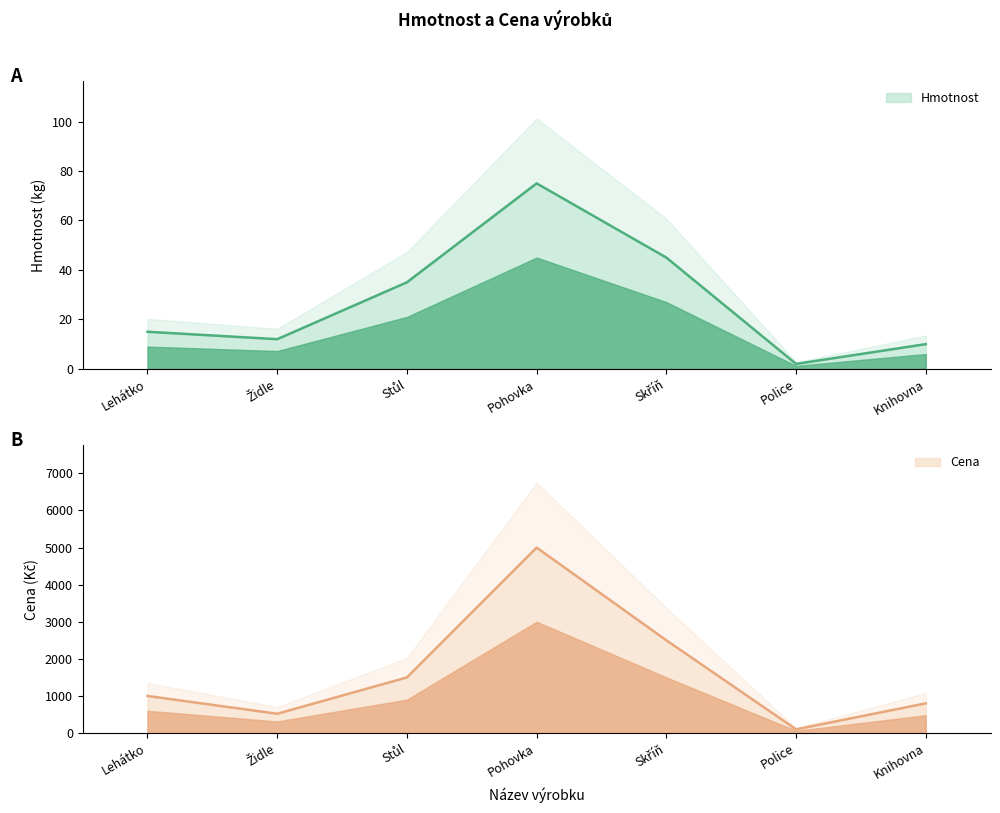

True or false: Hmotnost and Cena cross at least once.

False